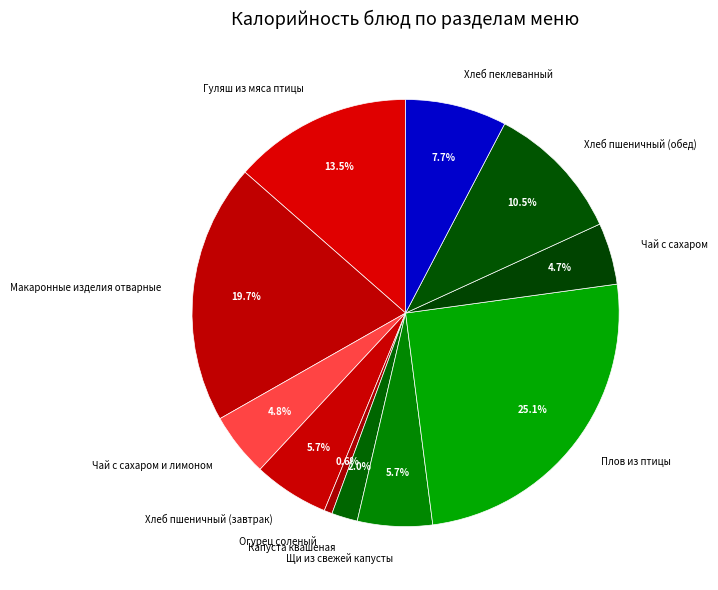

Is the sum of Капуста квашеная and Макаронные изделия отварные greater than half?

No